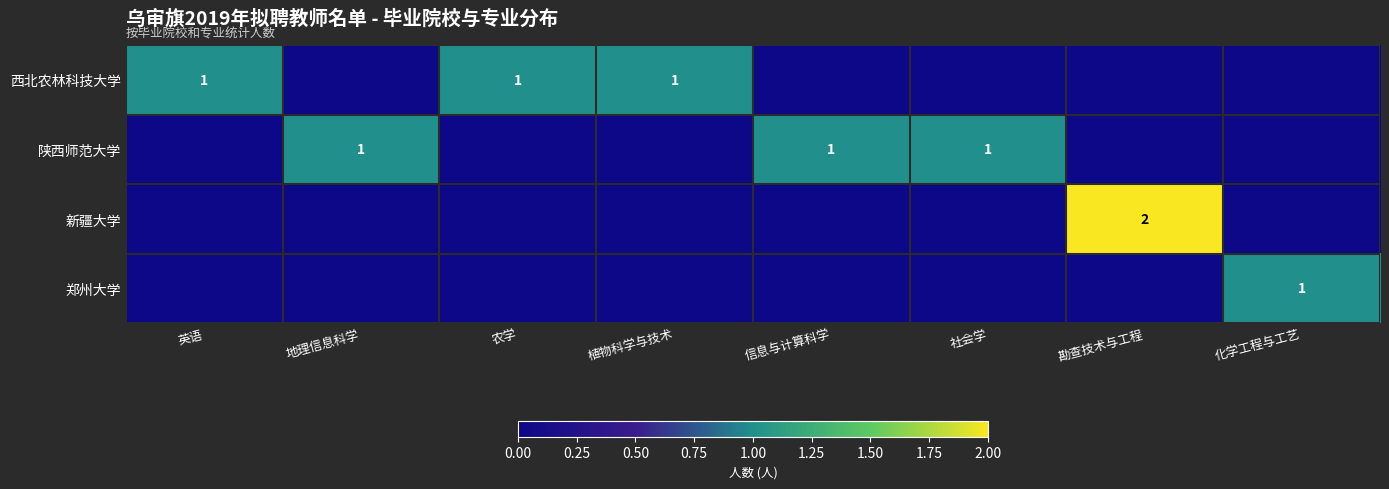

Is it true that 西北农林科技大学 equals 1 at 英语?

True